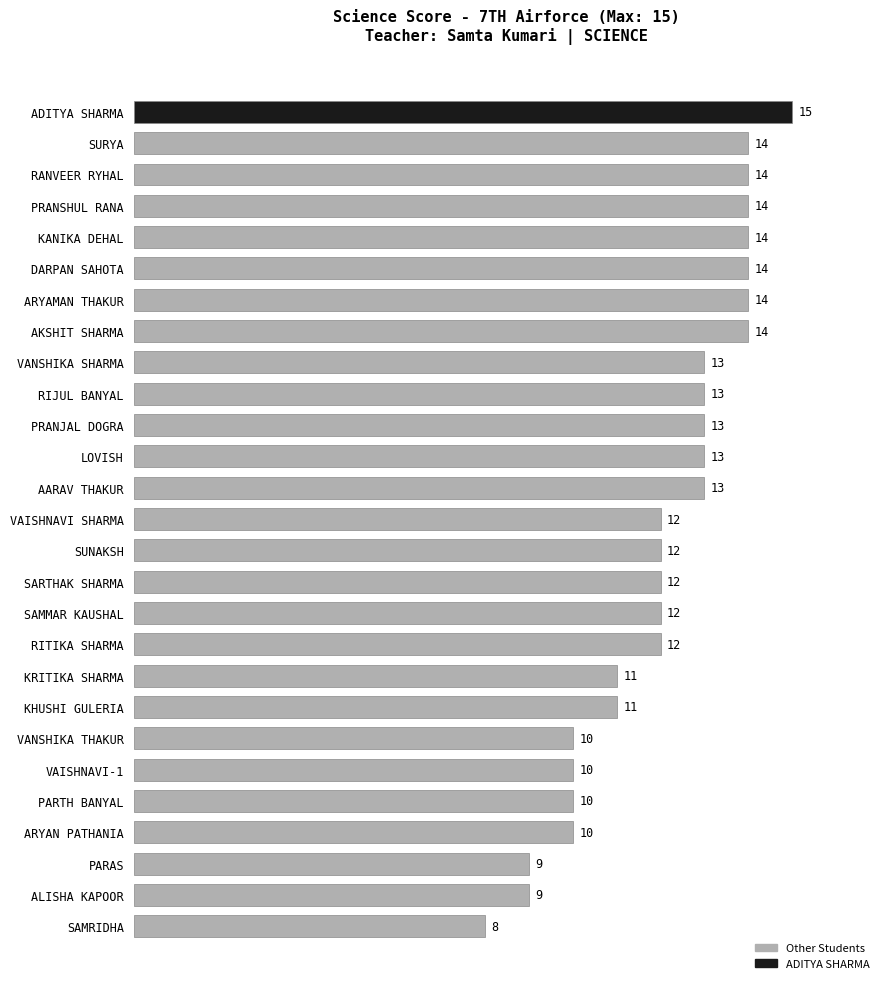

Which label corresponds to the smallest value in the chart?

SAMRIDHA